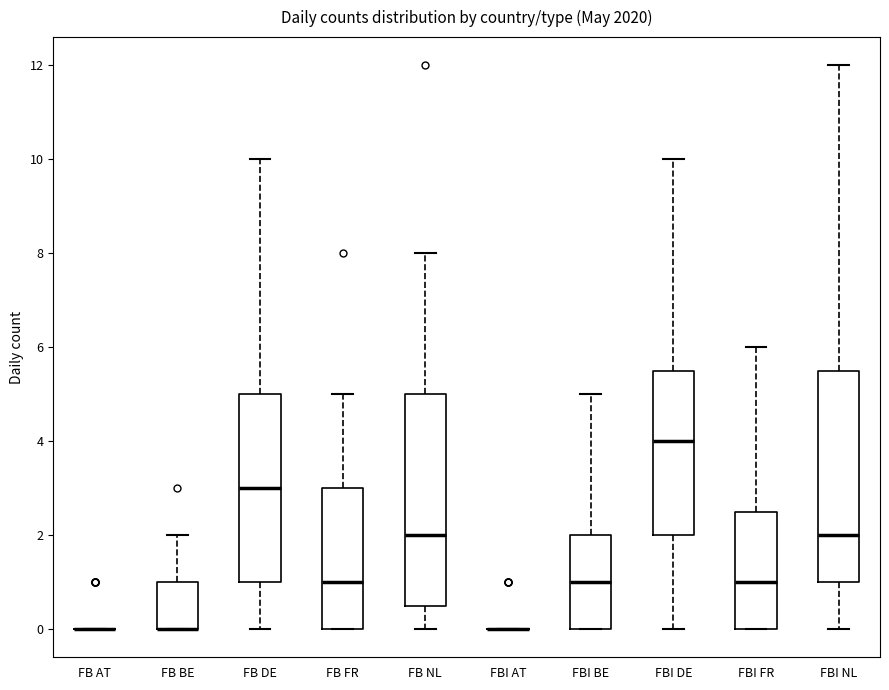

Reading left to right, read every box against the y-axis: the position of its median line, the range the box covers, and the ends of its whiskers. The values are not printed on the chart, so give them approximately, as read against the axis.

FB AT: box collapsed to a line at 0.0, whiskers 0.0 to 0.0
FB BE: median 0.0 (drawn on the box's lower edge), box 0.0 to 1.0, whiskers 0.0 to 2.0
FB DE: median 3.0, box 1.0 to 5.0, whiskers 0.0 to 10.0
FB FR: median 1.0, box 0.0 to 3.0, whiskers 0.0 to 5.0
FB NL: median 2.0, box 0.6 to 5.0, whiskers 0.0 to 8.0
FBI AT: box collapsed to a line at 0.0, whiskers 0.0 to 0.0
FBI BE: median 1.0, box 0.0 to 2.0, whiskers 0.0 to 5.0
FBI DE: median 4.0, box 2.0 to 5.6, whiskers 0.0 to 10.0
FBI FR: median 1.0, box 0.0 to 2.6, whiskers 0.0 to 6.0
FBI NL: median 2.0, box 1.0 to 5.6, whiskers 0.0 to 12.0